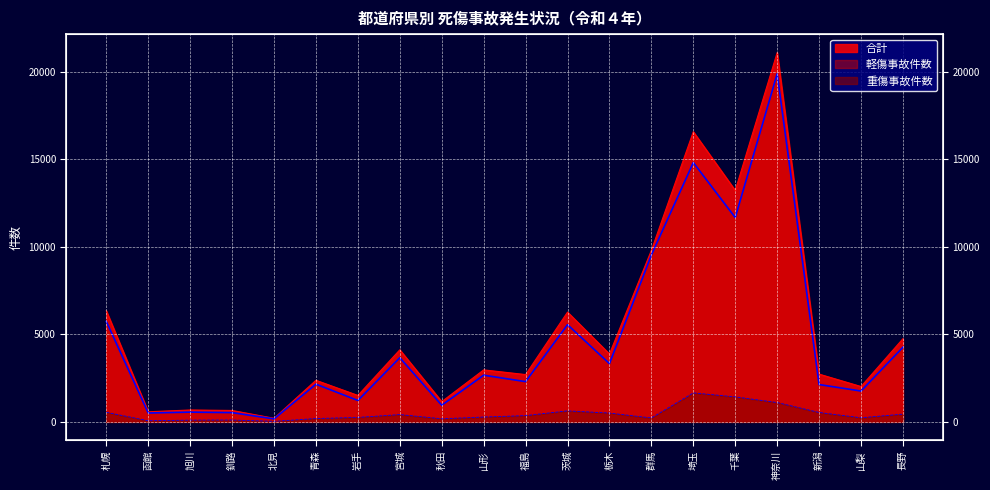

The value of 合計 at 福島 is 2702. True or false?

True